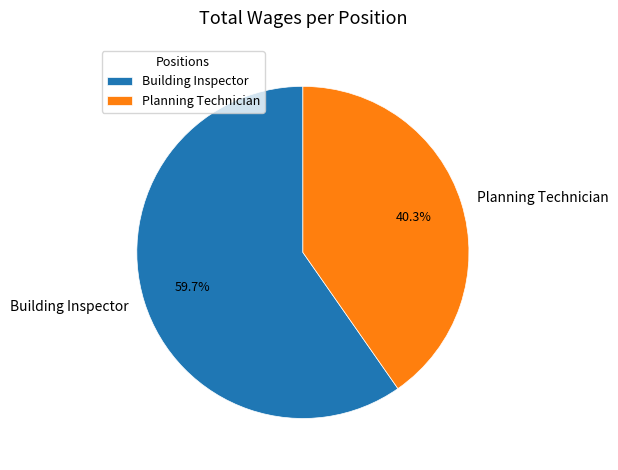

Between Planning Technician and Building Inspector, which is larger?

Building Inspector